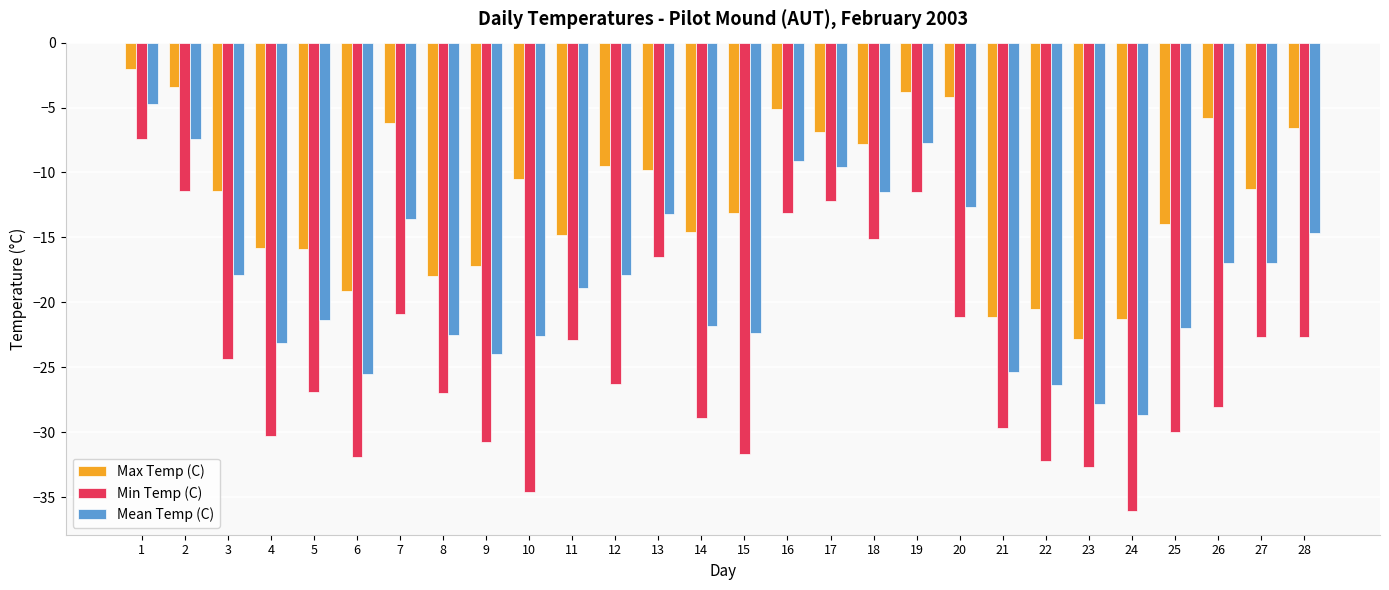

How many bars are there in each group?

3